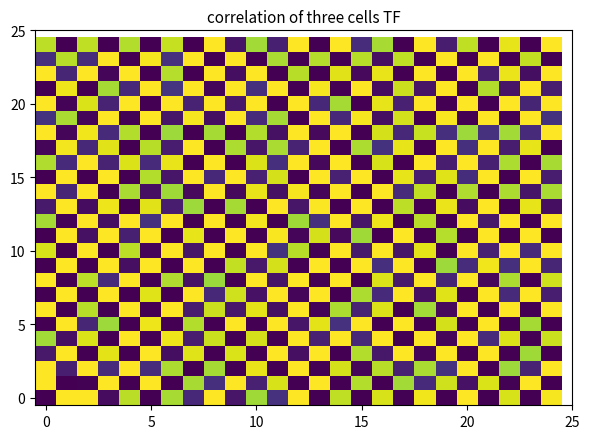

Which series has the largest total across all categories?

20